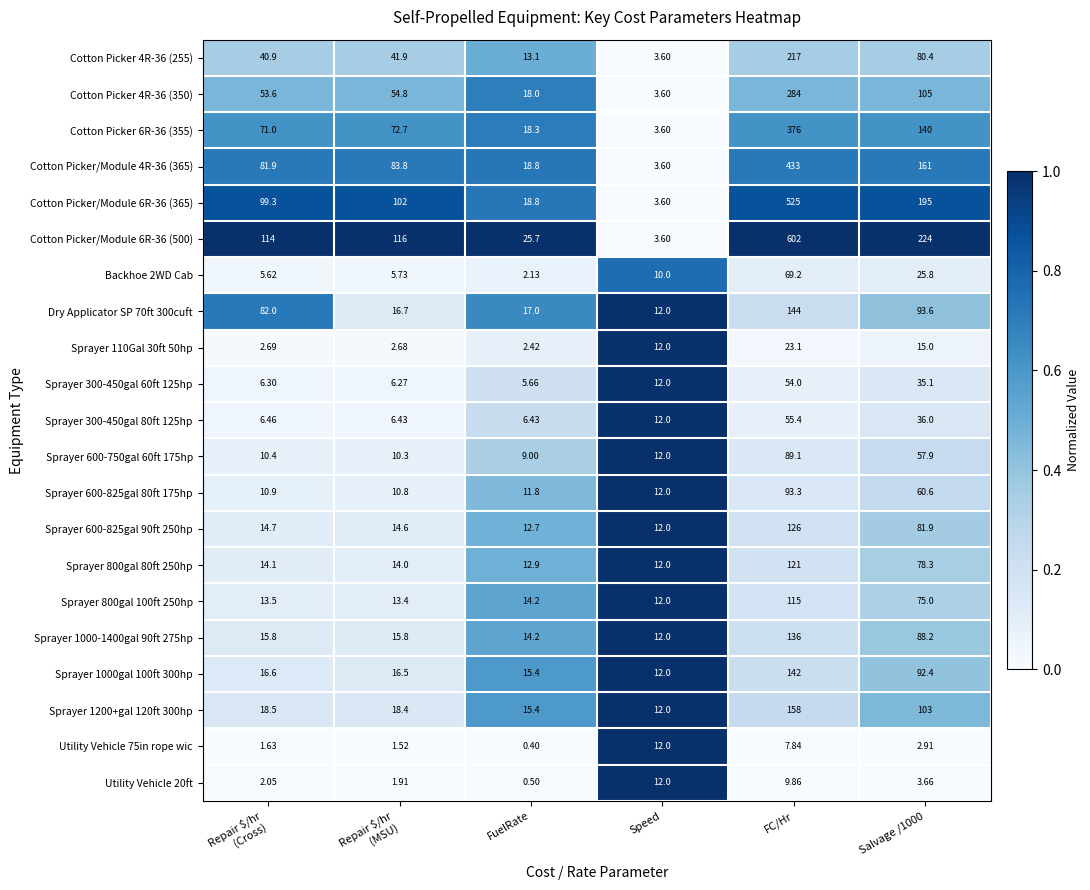

At how many categories does at least one series exceed 0?

6